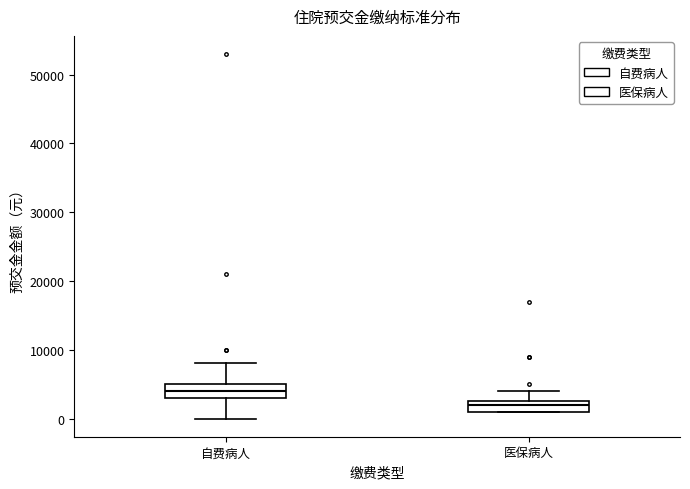

Reading left to right, transcribe this box plot: for each box, give where its median line is, the range the box spans, and where its two whiskers end, as read against the y-axis. The values are not printed on the chart, so give them approximately, as read against the axis.

自费病人: median 4000, box 3000 to 5000, whiskers 0 to 8000
医保病人: median 2000, box 1000 to 3000, whiskers 1000 to 4000